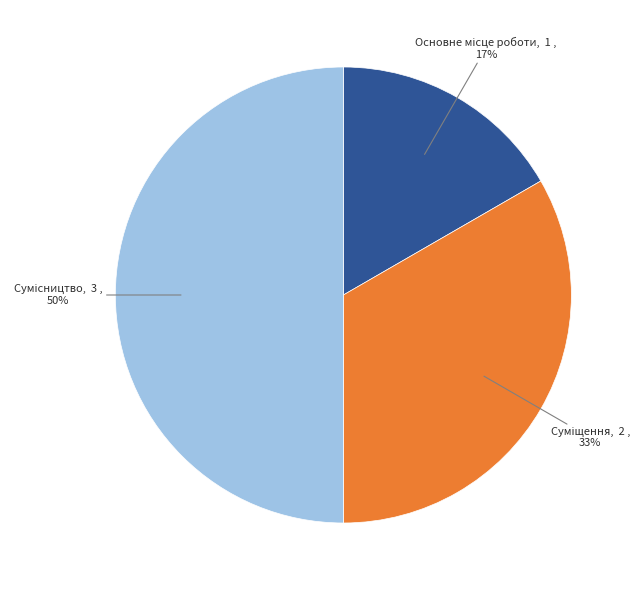

To the nearest percent, what is the average slice percentage?

33%